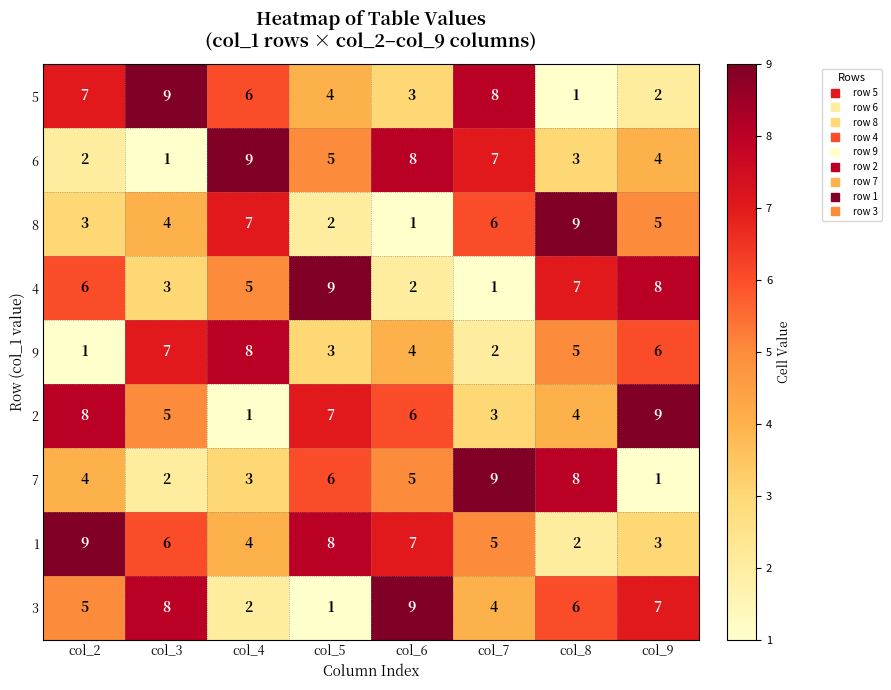

At how many categories does at least one series exceed 2?

8